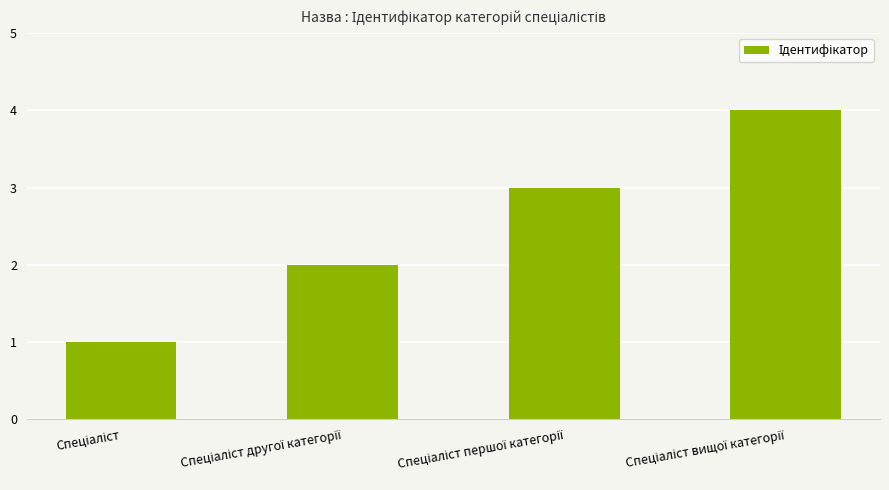

What is the difference between the maximum and minimum values?

3